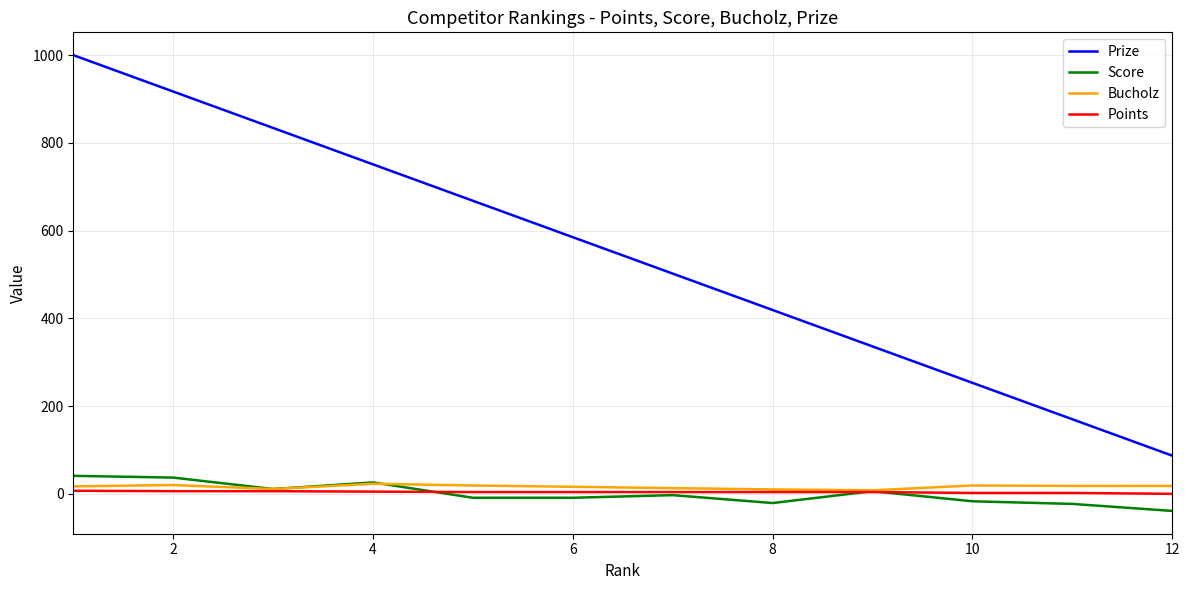

Which series ends up on top after the final intersection of Score and Bucholz?

Bucholz